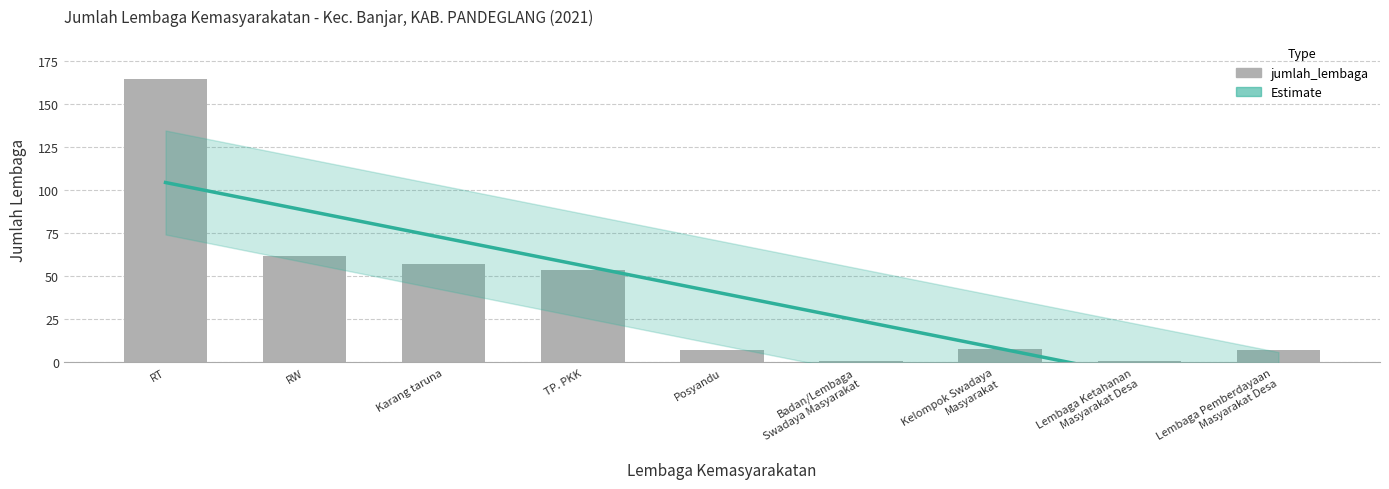

Rank the categories by value from highest to lowest.

RT, RW, Karang taruna, TP. PKK, Kelompok Swadaya
Masyarakat, Posyandu, Lembaga Pemberdayaan
Masyarakat Desa, Badan/Lembaga
Swadaya Masyarakat, Lembaga Ketahanan
Masyarakat Desa